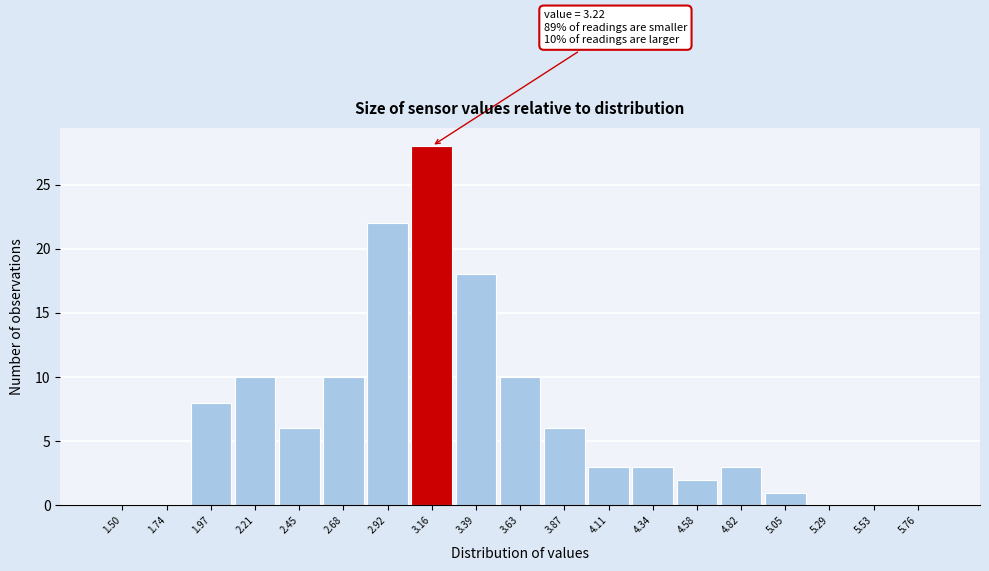

Reading left to right, extract all data points from this chart.

1.50=0	1.74=0	1.97=8	2.21=10	2.45=6	2.68=10	2.92=22	3.16=28	3.39=18	3.63=10	3.87=6	4.11=3	4.34=3	4.58=2	4.82=3	5.05=1	5.29=0	5.53=0	5.76=0